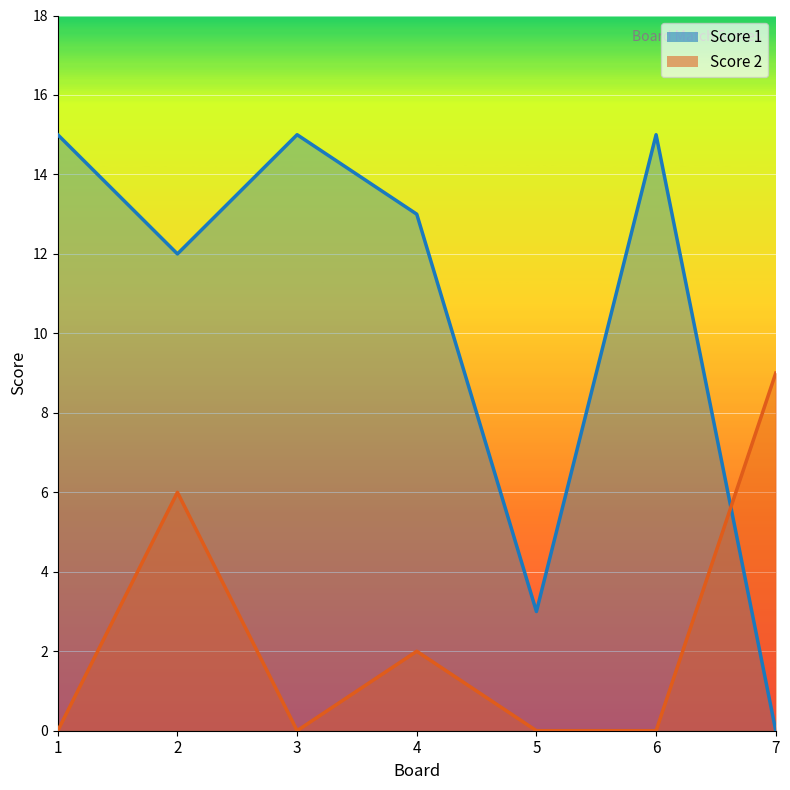

At which category does Score 2 reach its first local valley?

3